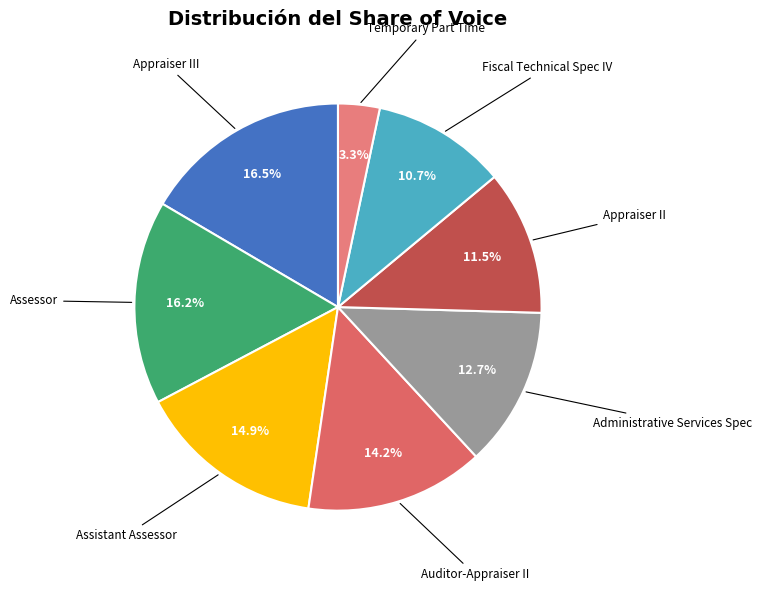

Does Assessor represent more than half of the total?

No